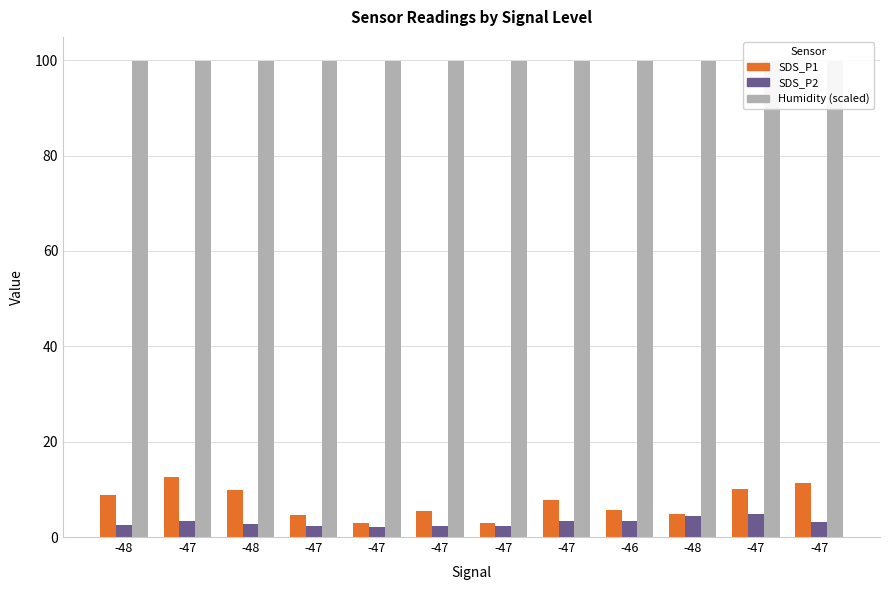

Which series has the widest spread of values?

SDS_P1